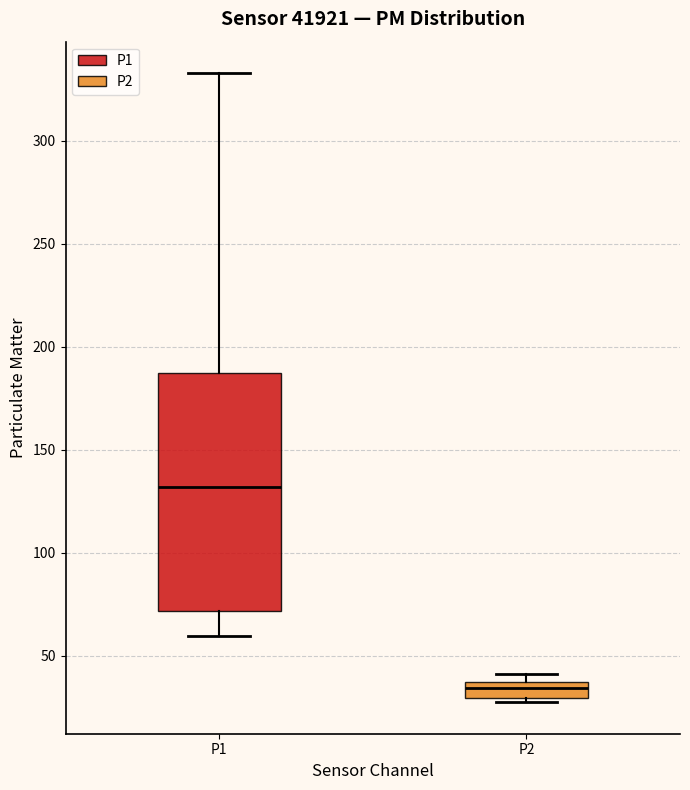

Which box's median line is the highest?

P1